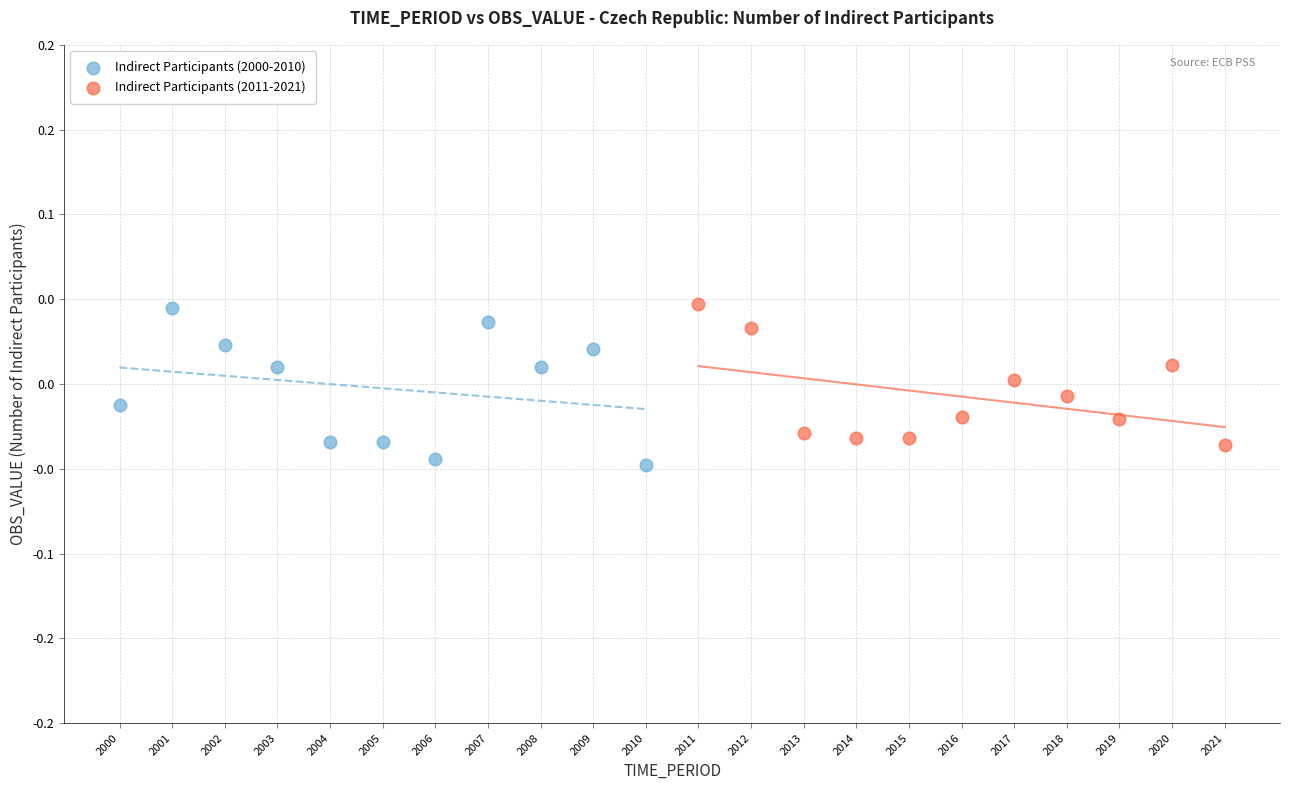

Which series contains the lowest Y value?

Indirect Participants (2000-2010)